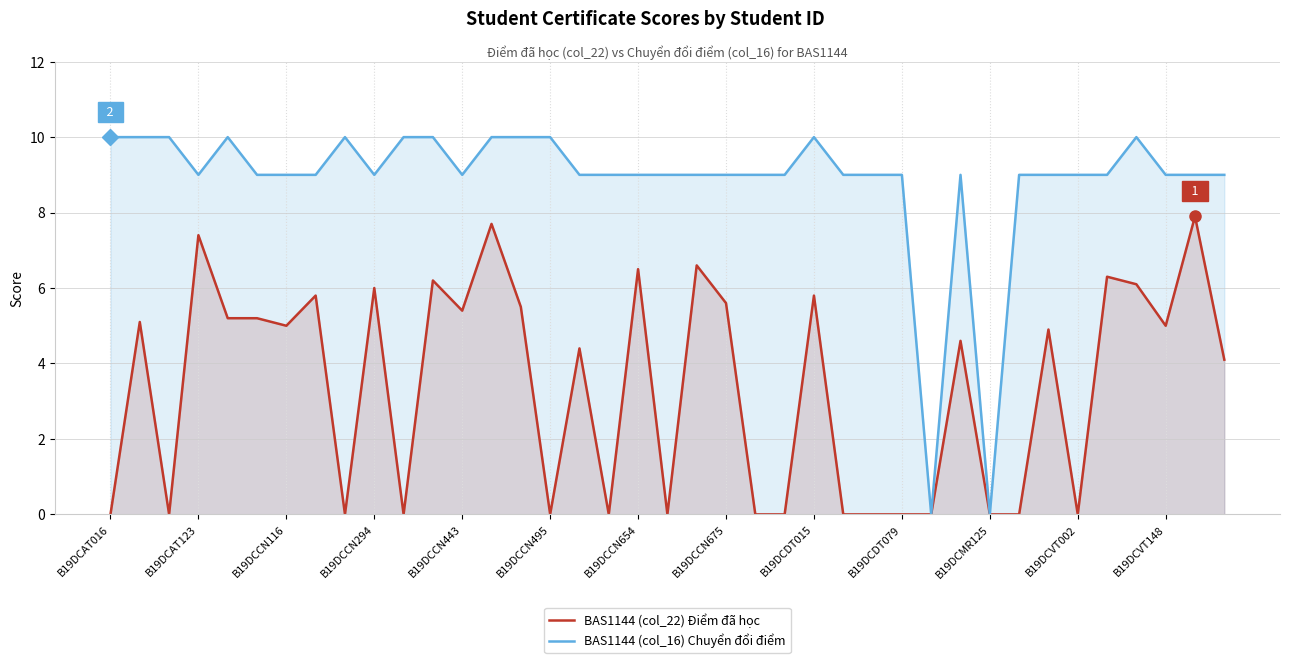

What is the spread (max minus min) of values at 32?

4.1